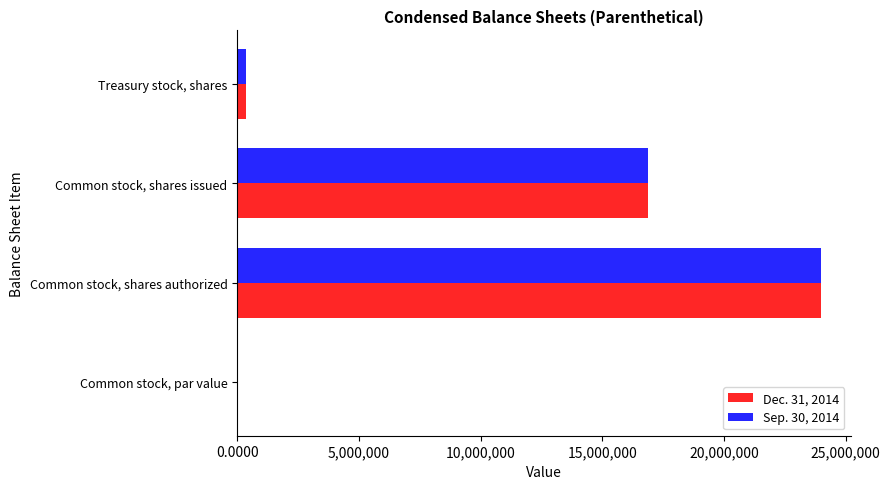

True or false: Dec. 31, 2014 has a value of 4251331.3 at Common stock, shares issued.

False